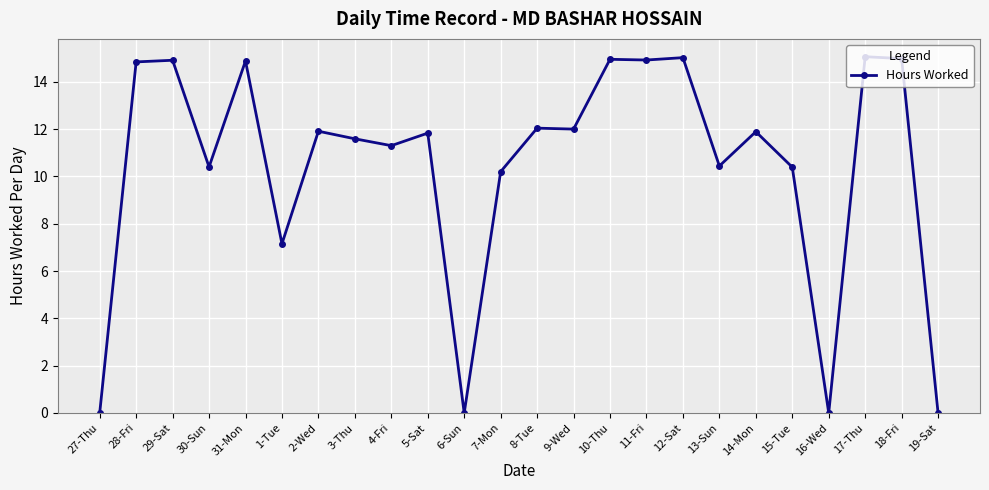

How many data points are less than 11?

9